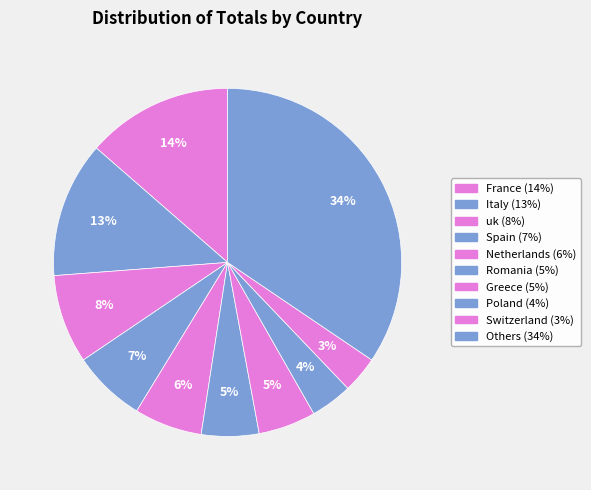

Count the number of slices in the pie.

10